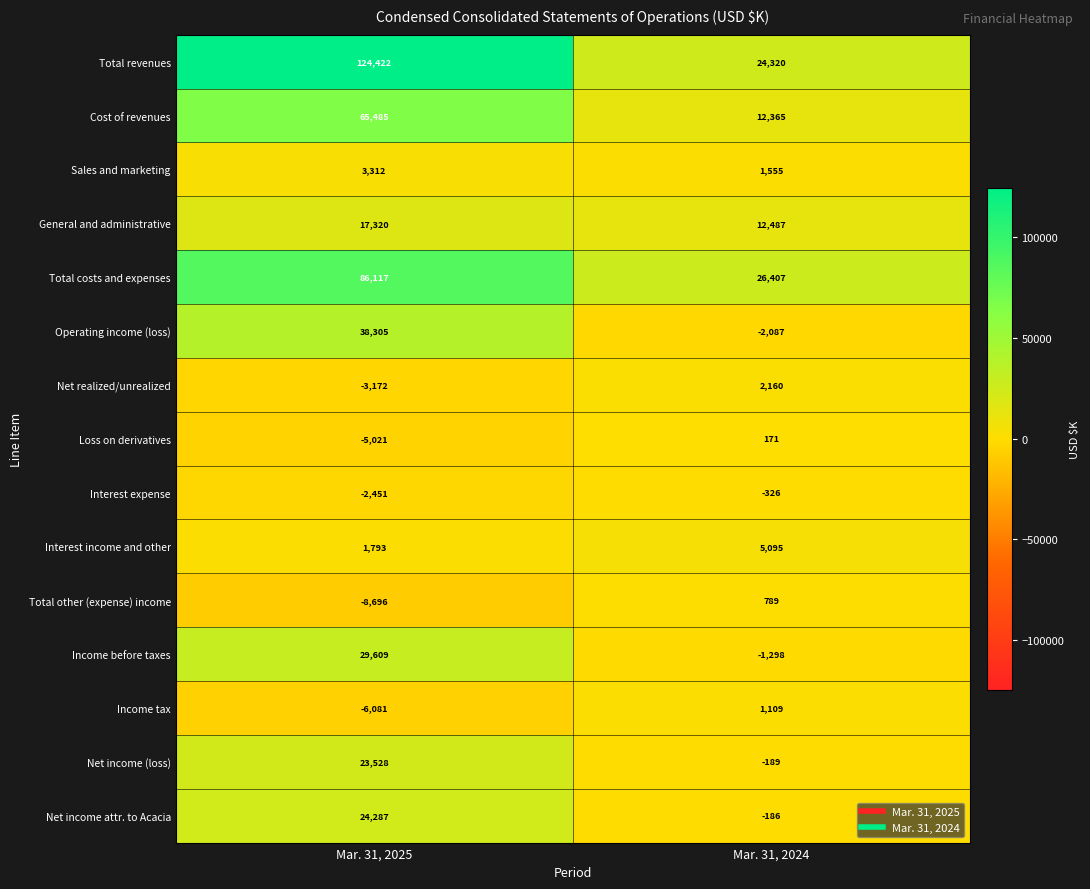

Which series has the widest spread of values?

Total revenues